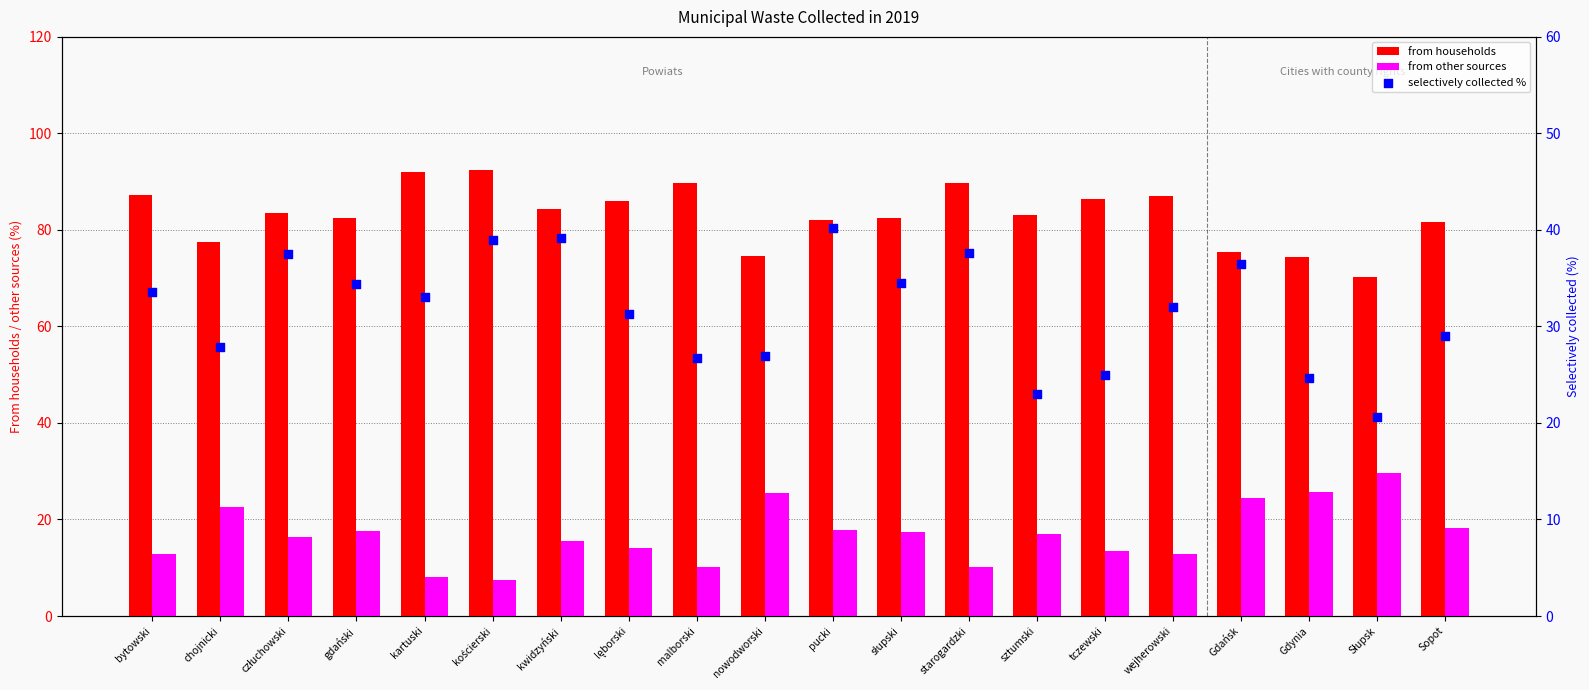

Which series reaches the maximum Y coordinate?

from households